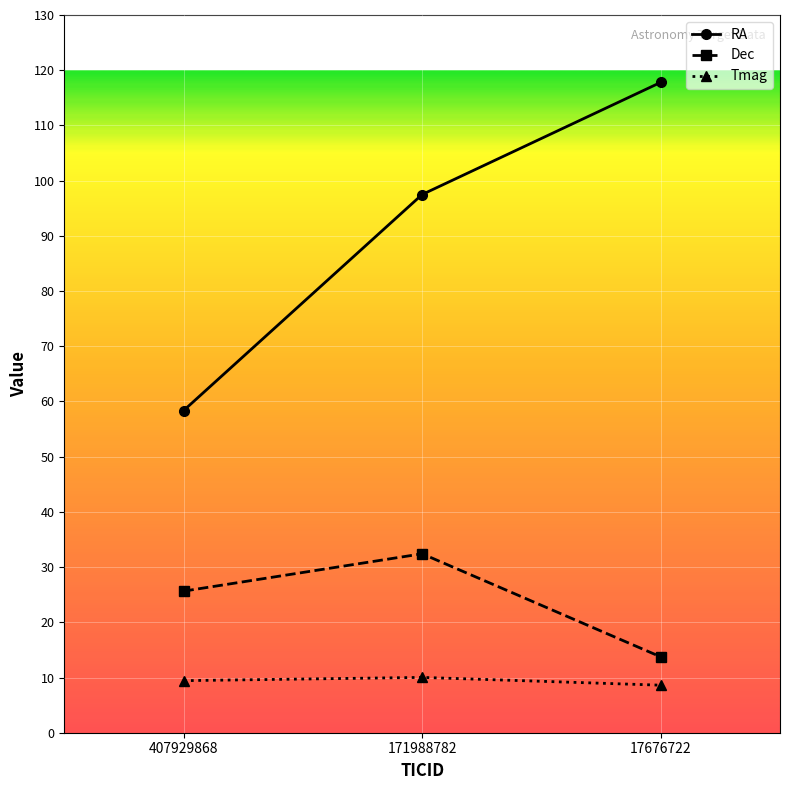

Rank the series by their average value, from lowest to highest.

Tmag, Dec, RA